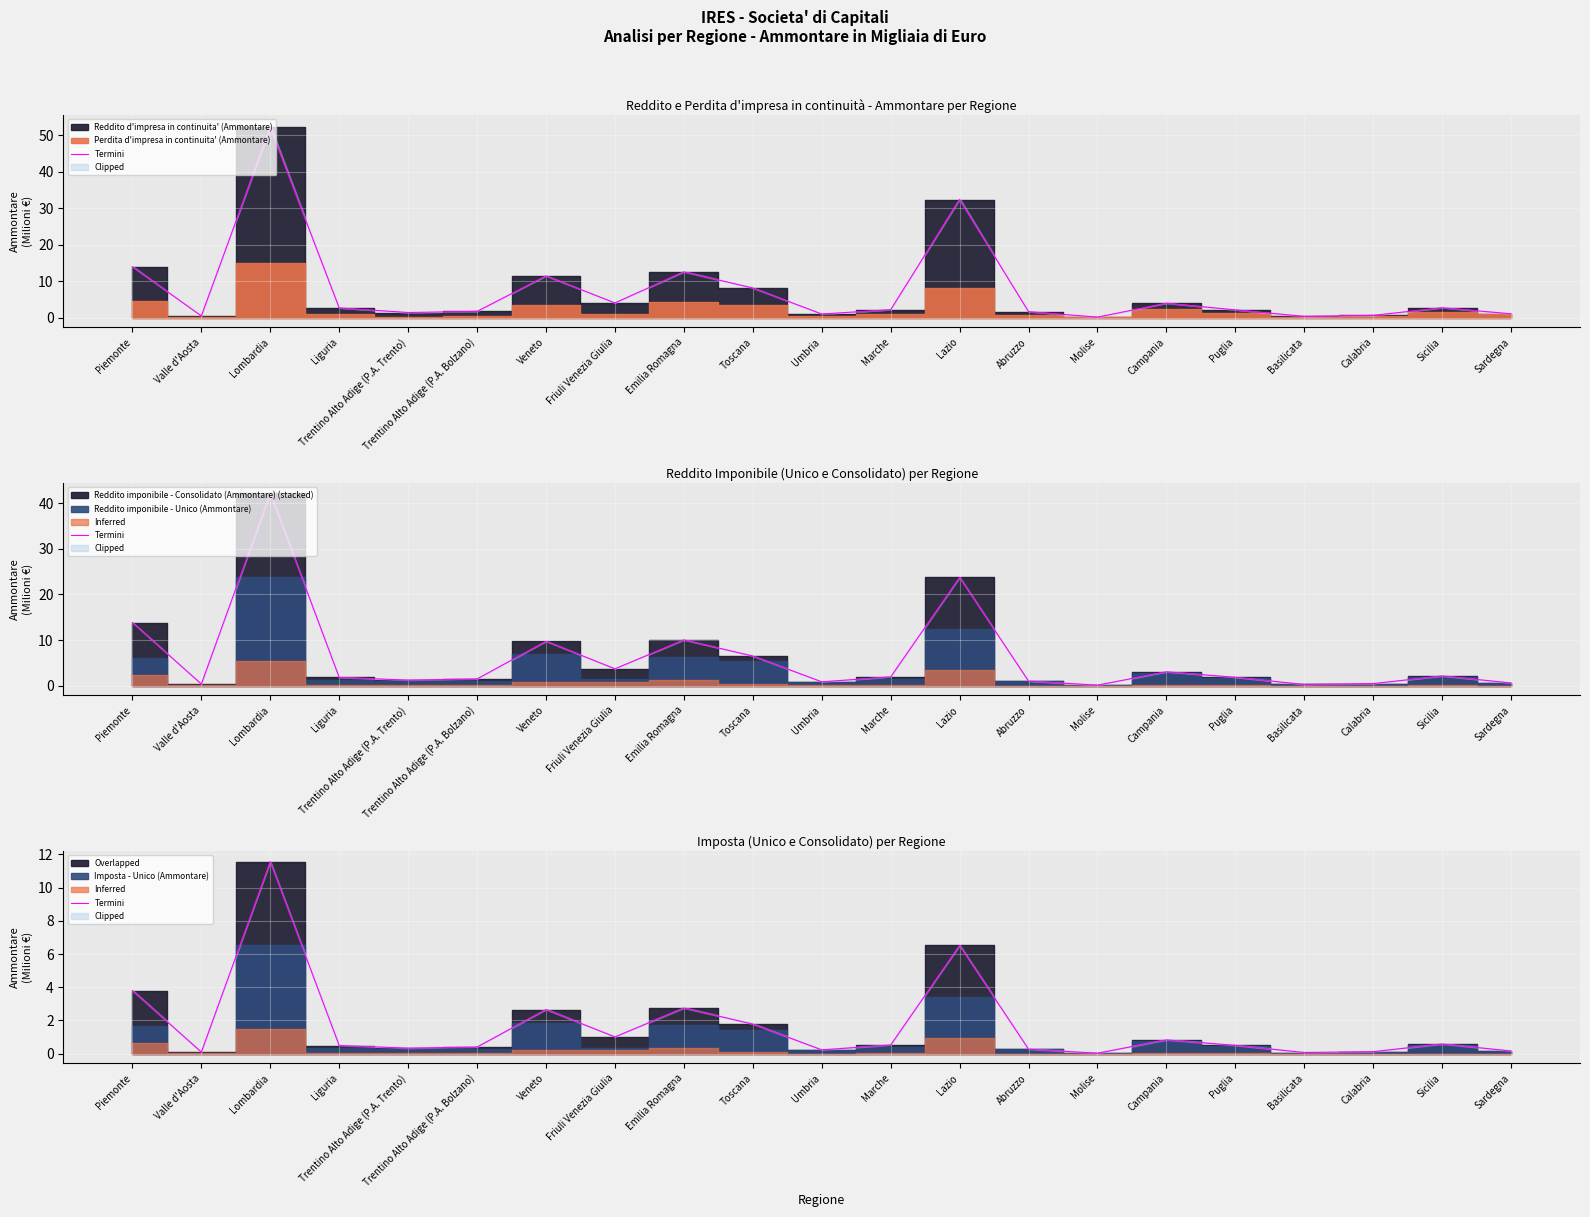

The value at Friuli Venezia Giulia is 1.4. True or false?

False